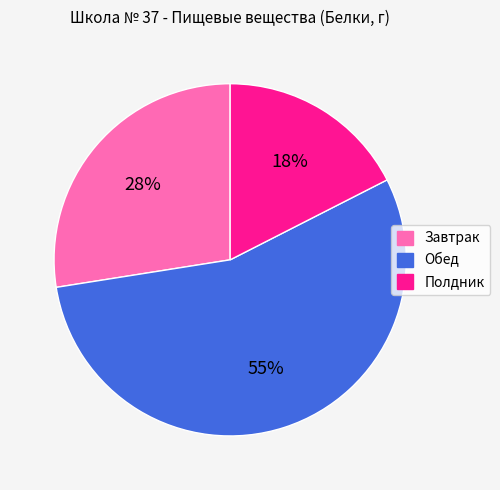

To the nearest percent, what is the difference between the Полдник and Завтрак slice percentages?

10%